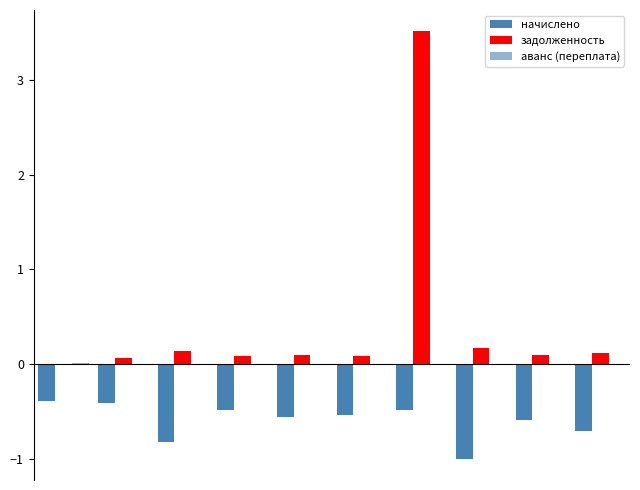

Reading left to right, list all the values displayed in this chart.

начислено: -0.4	-0.4	-0.8	-0.5	-0.6	-0.5	-0.5	-1.0	-0.6	-0.7
задолженность: 0.0	0.1	0.1	0.1	0.1	0.1	3.5	0.2	0.1	0.1
аванс (переплата): 0.0	0.0	0.0	0.0	0.0	0.0	0.0	0.0	0.0	0.0